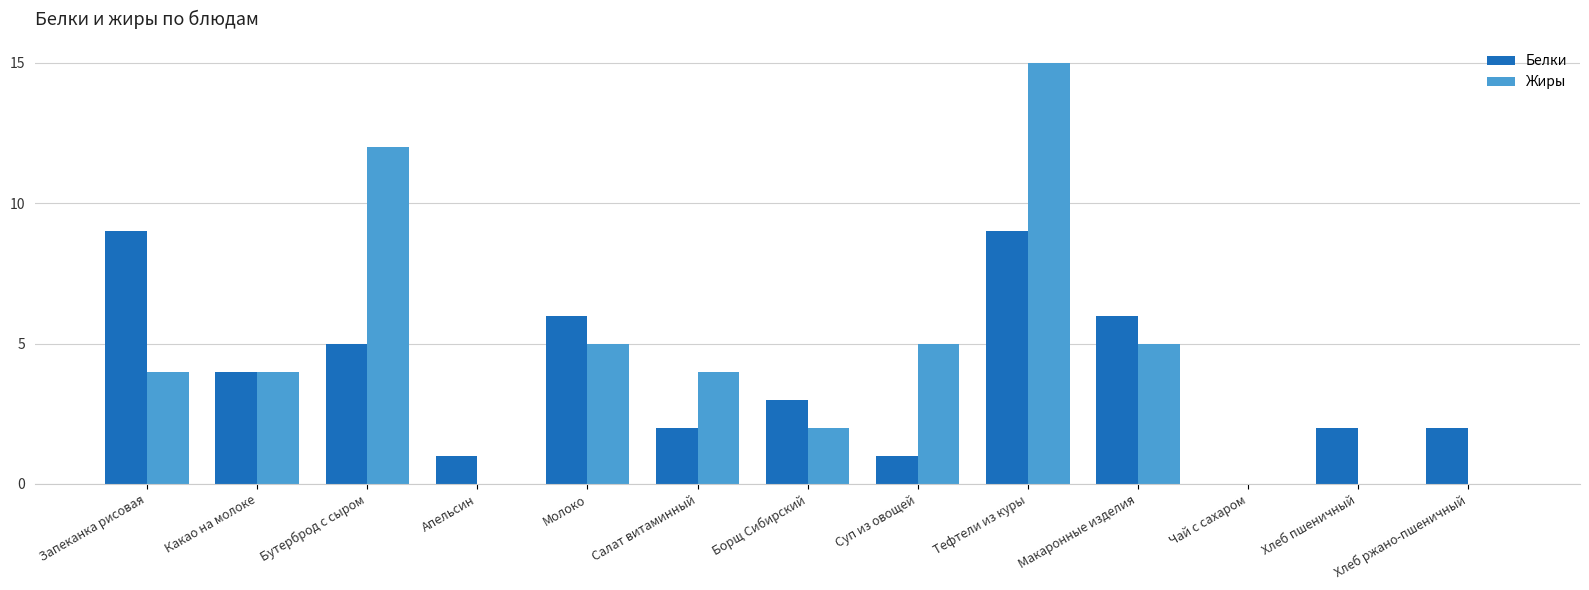

Where is Белки nearest to the value 4?

Какао на молоке